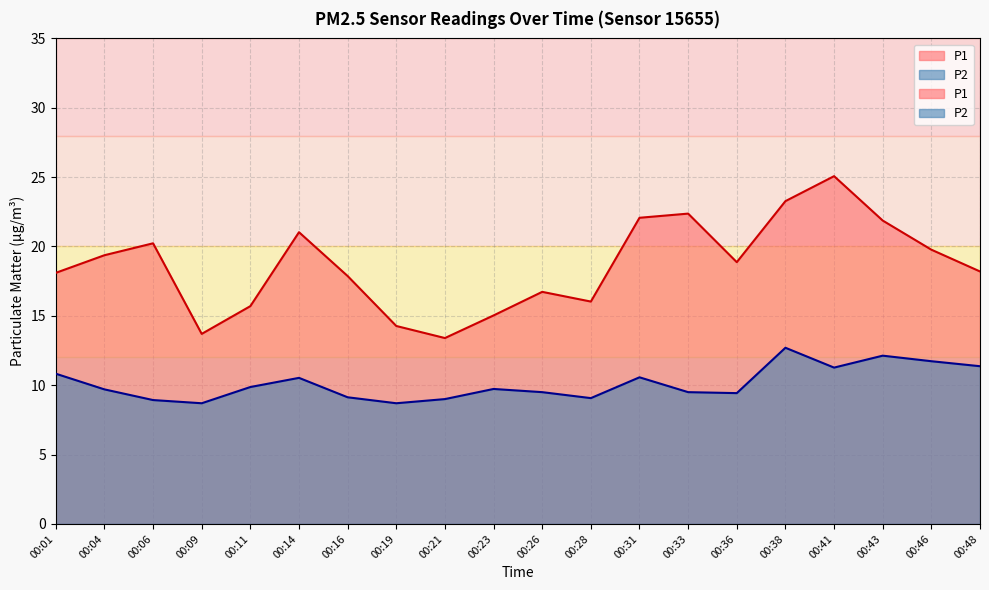

List the labels in order of P2 value, smallest first.

00:09, 00:19, 00:06, 00:21, 00:28, 00:16, 00:36, 00:26, 00:33, 00:04, 00:23, 00:11, 00:14, 00:31, 00:01, 00:41, 00:48, 00:46, 00:43, 00:38